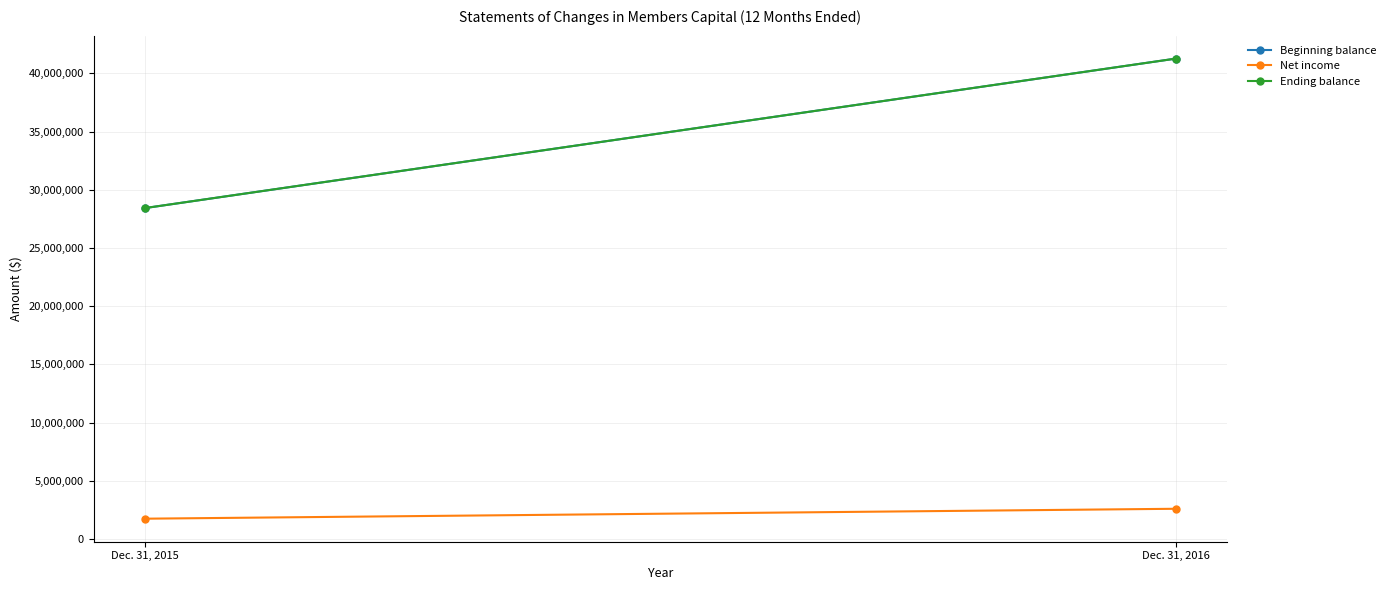

Is it true that Net income equals 2587206 at Dec. 31, 2015?

False